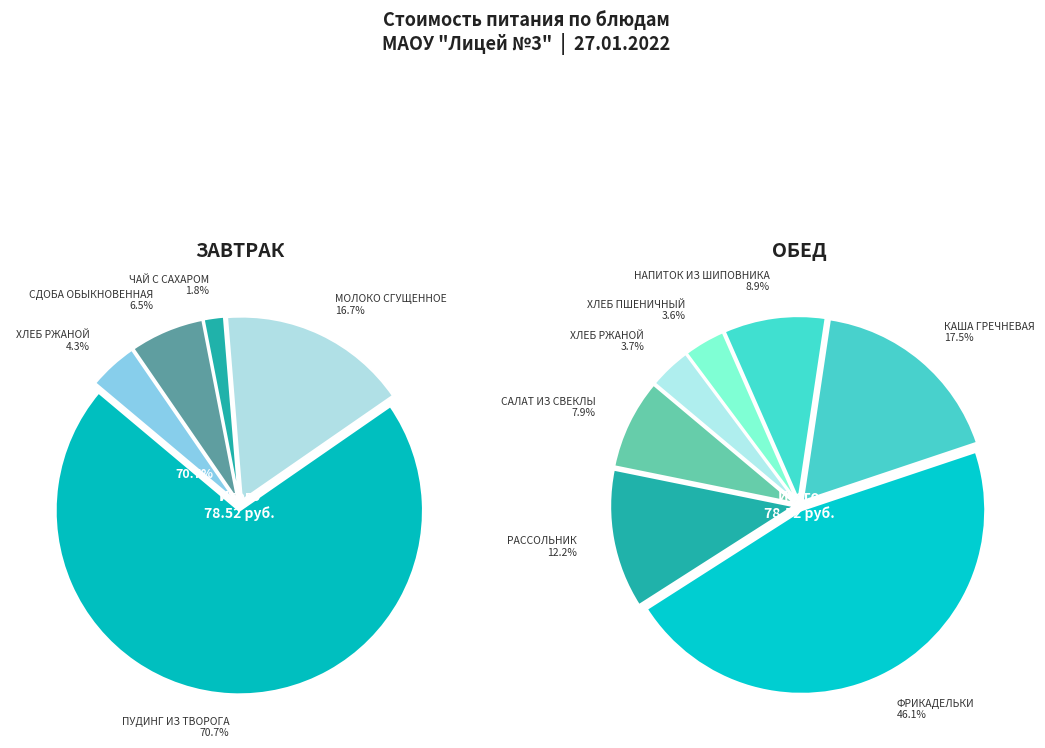

Approximately how many times larger is the value at ХЛЕБ ПШЕНИЧНЫЙ compared to КАША ГРЕЧНЕВАЯ?

0.2